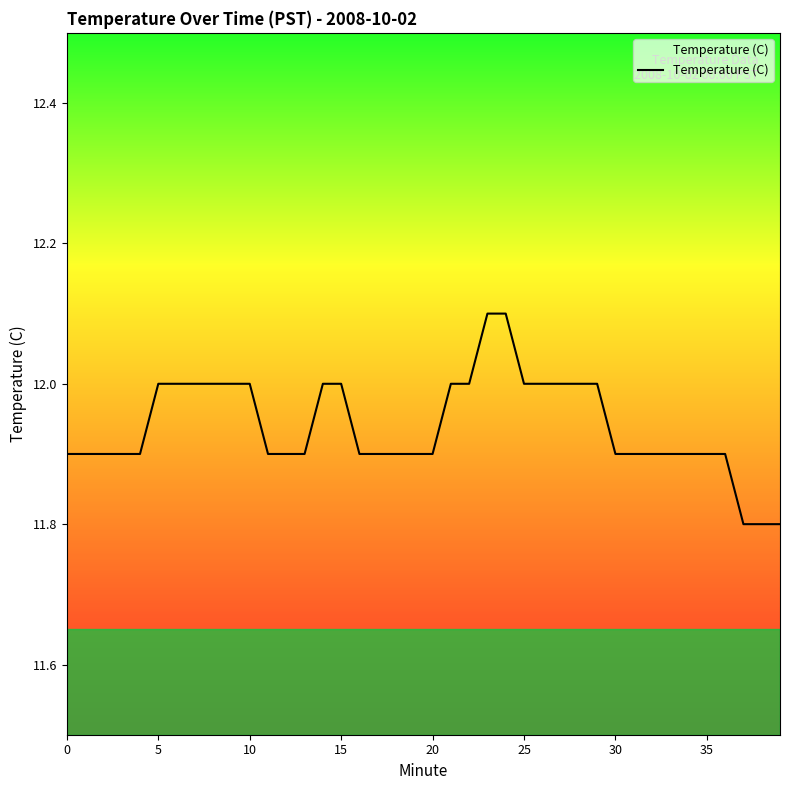

What is the greatest value displayed?

12.1